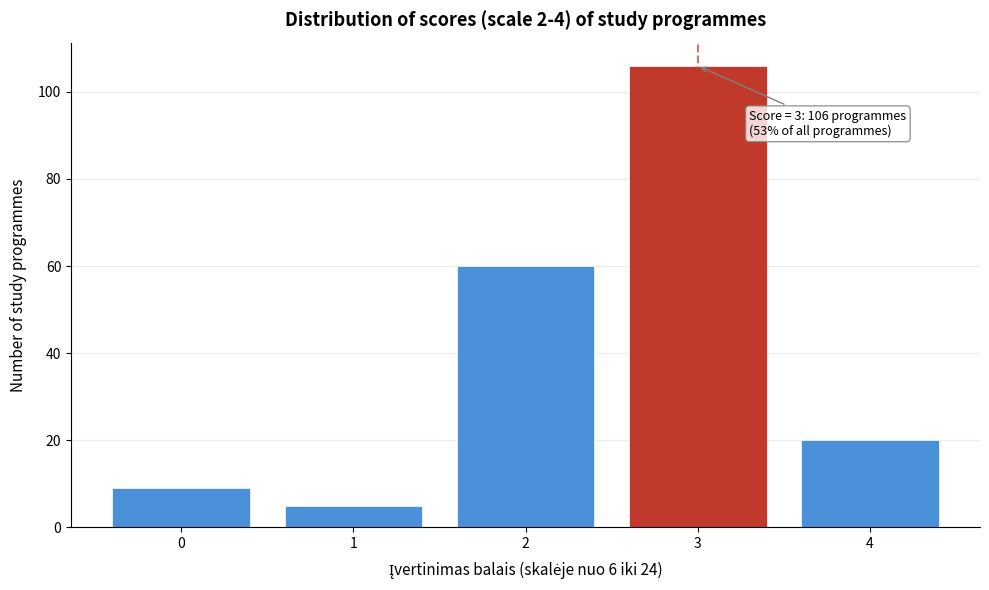

Reading right to left, what are all the values shown in this chart?

20	106	60	5	9